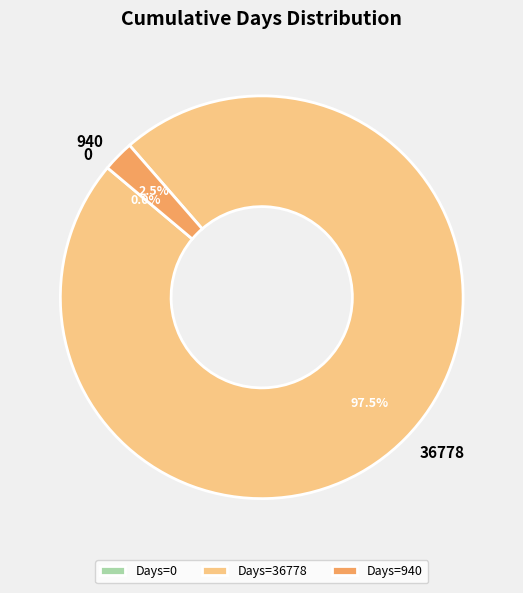

Is there any slice that represents more than half of the pie?

Yes